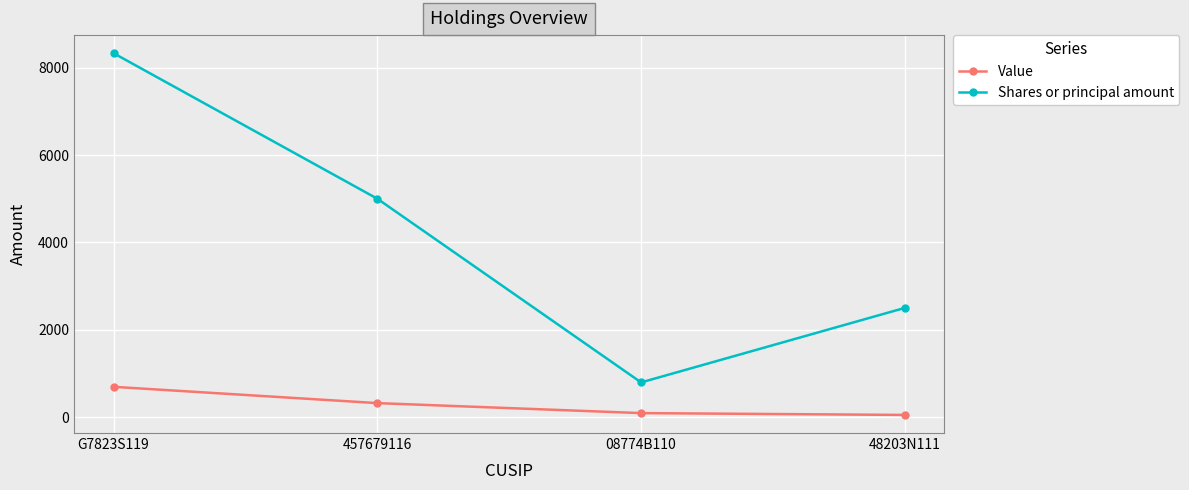

What are all the series names shown in the legend?

Value, Shares or principal amount